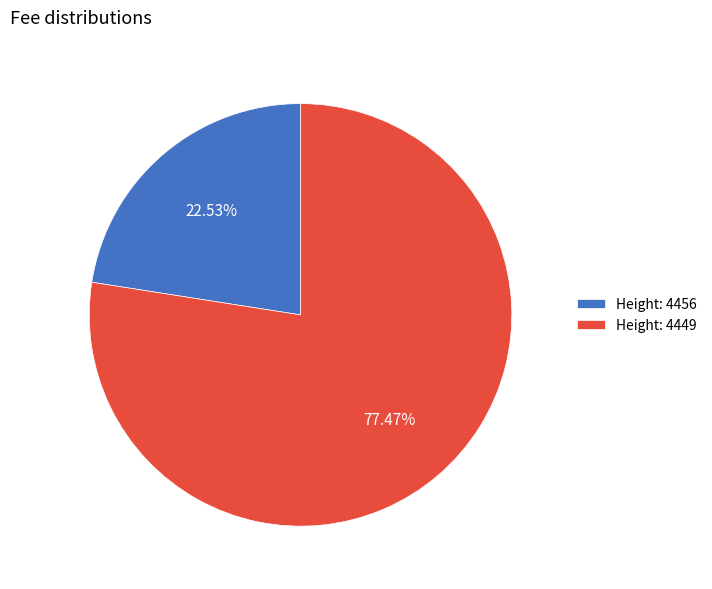

Rank the categories by value from lowest to highest.

Height: 4456, Height: 4449